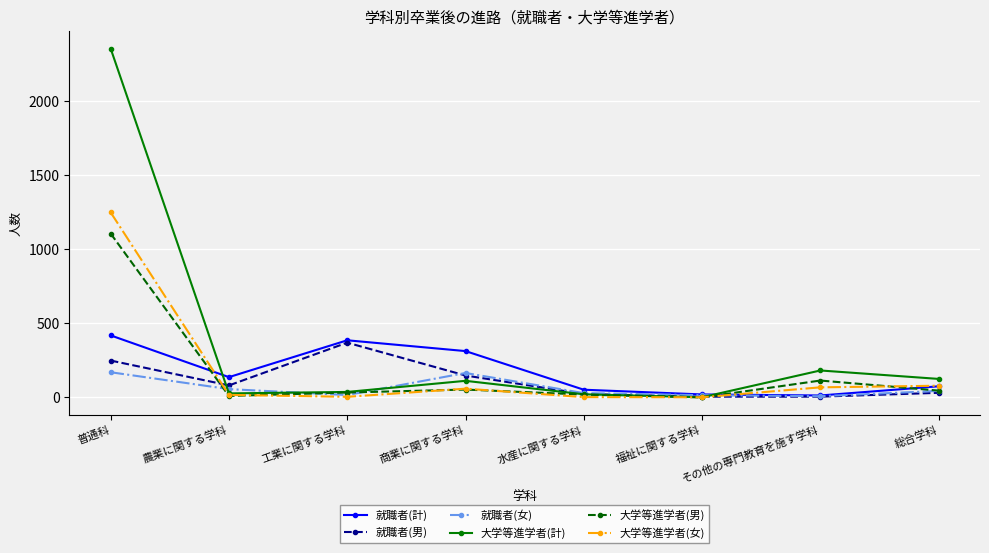

What is the maximum value shown in the chart?

2357